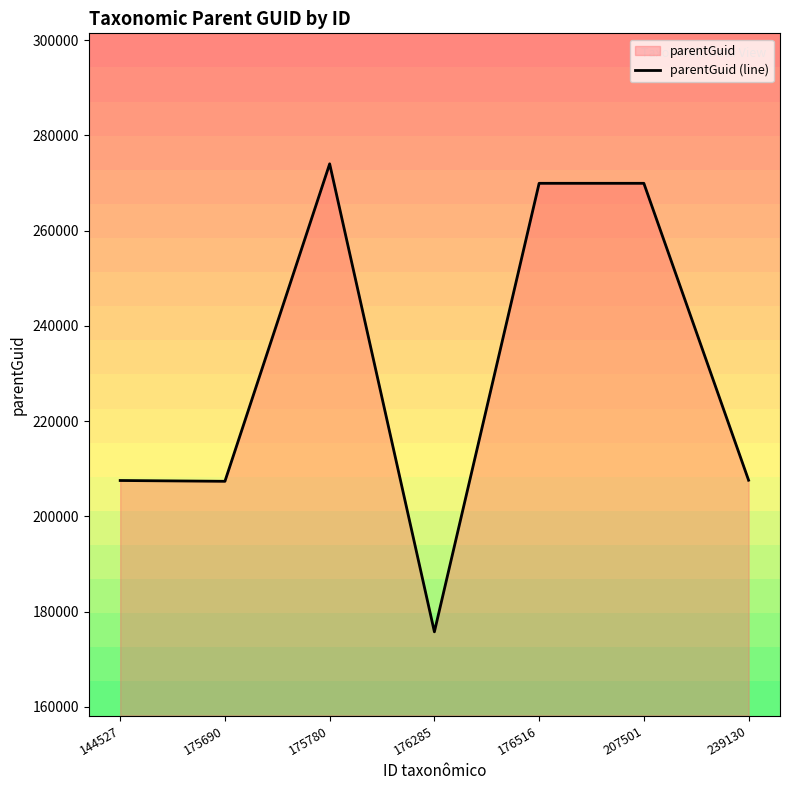

Does the chart have visible grid lines?

No